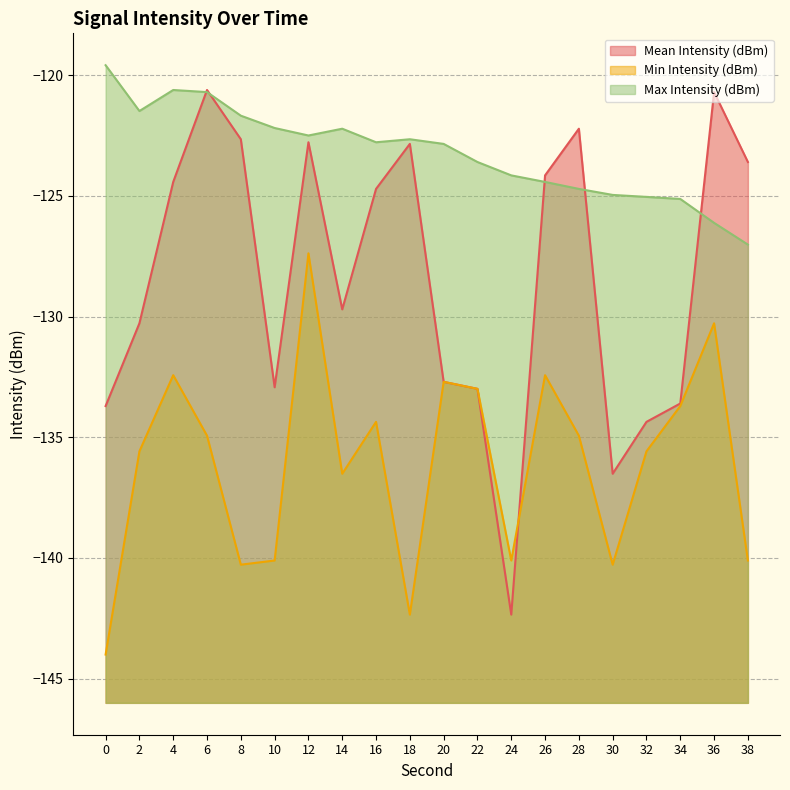

What is the total value across all series at 8?

-384.6